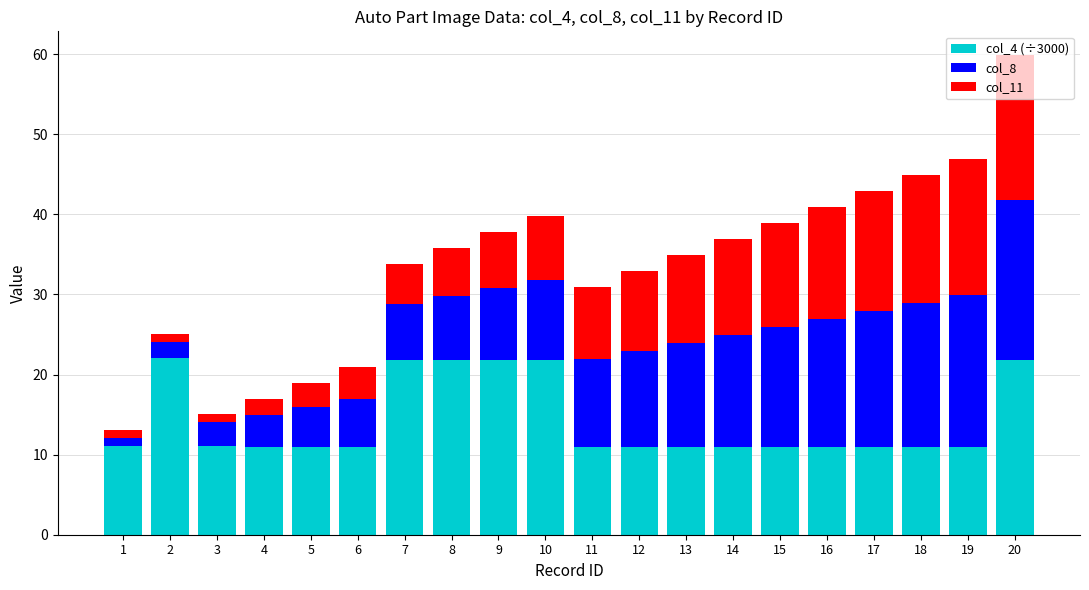

At which category is the sum across all series the highest?

20